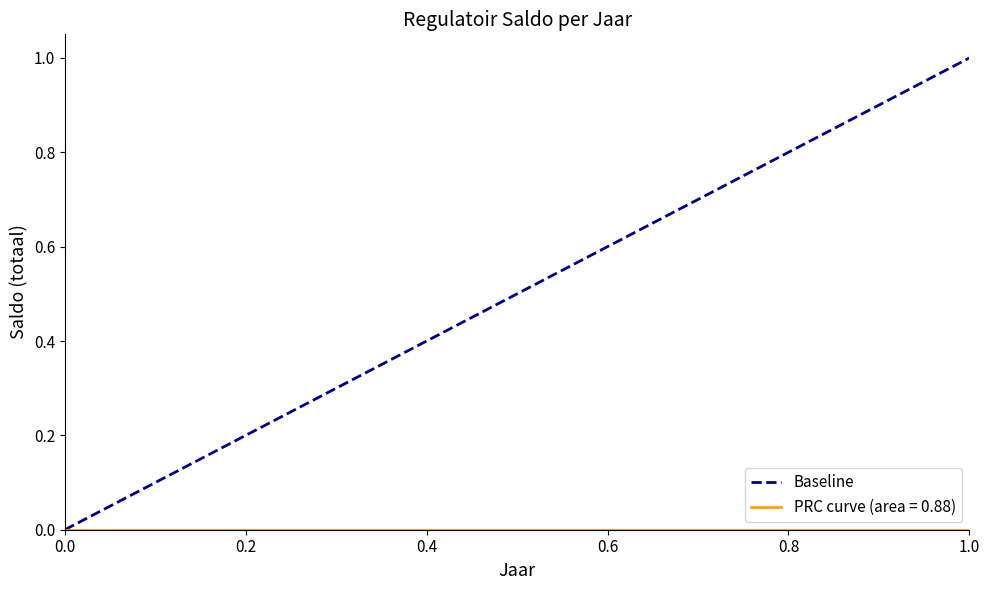

How many lines are shown in the chart?

1